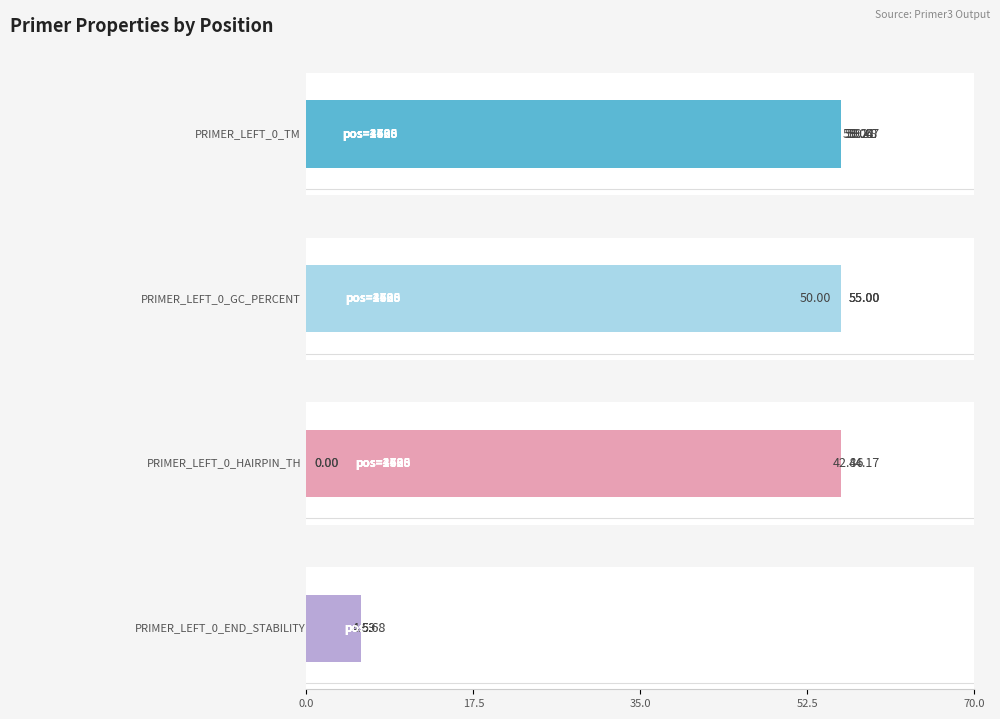

What is the total value across all series at 17.5?

113.7